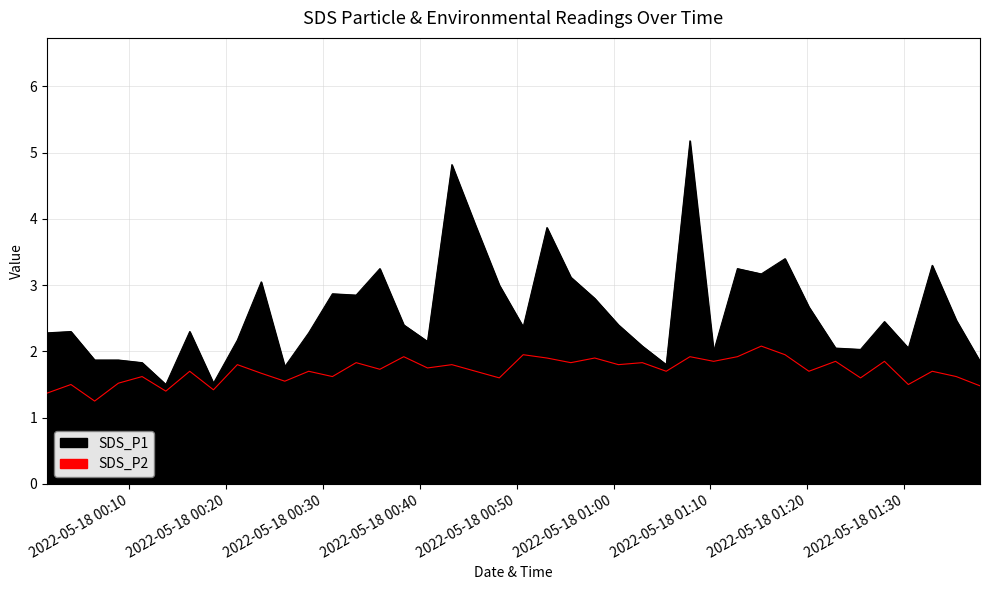

What is the spread (max minus min) of values at 2022/05/18 00:33:25?

1.0